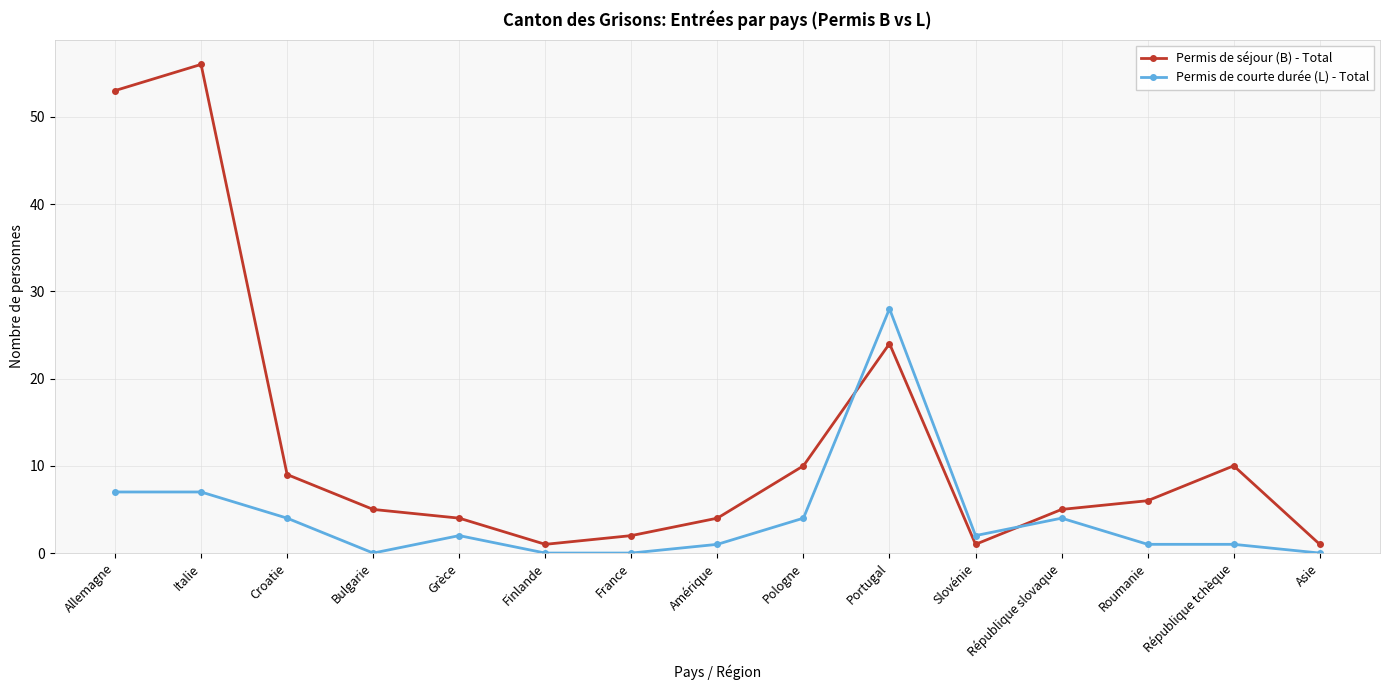

Which series has the widest spread of values?

Permis de séjour (B) - Total